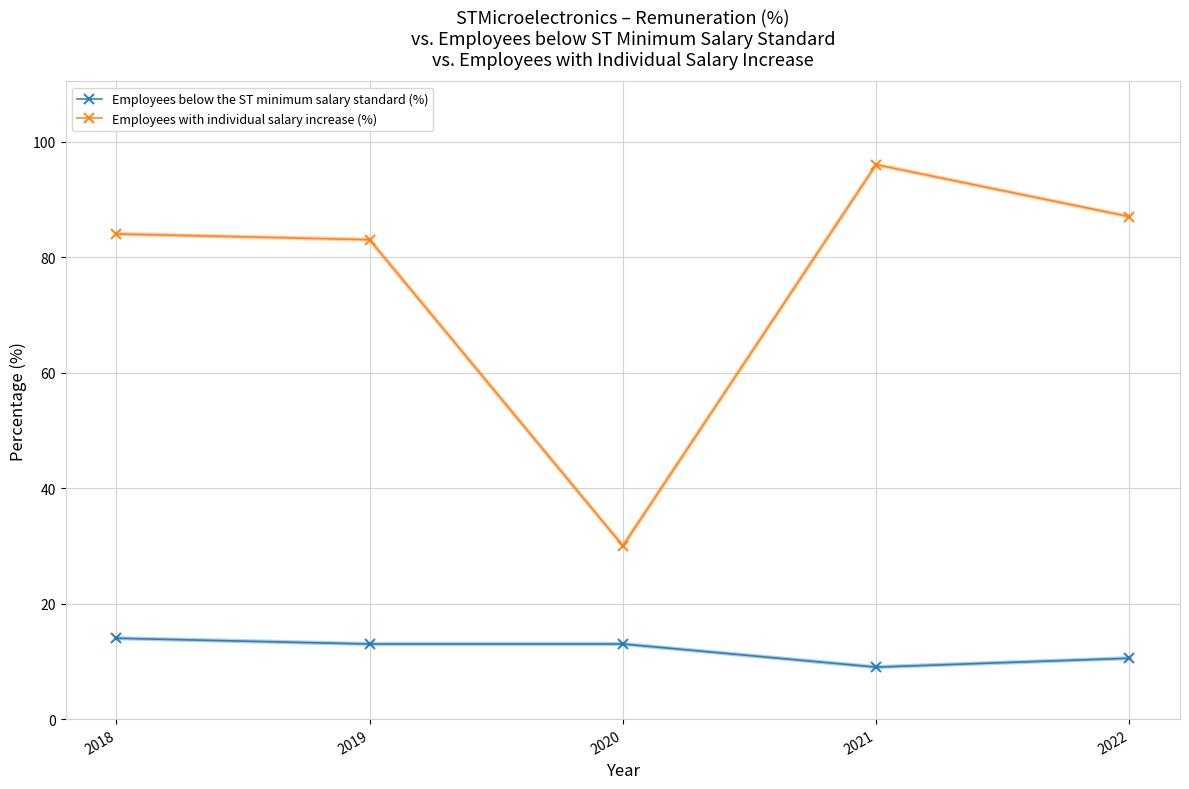

Between 2020 and 2022, which series saw the biggest shift?

Employees with individual salary increase (%)